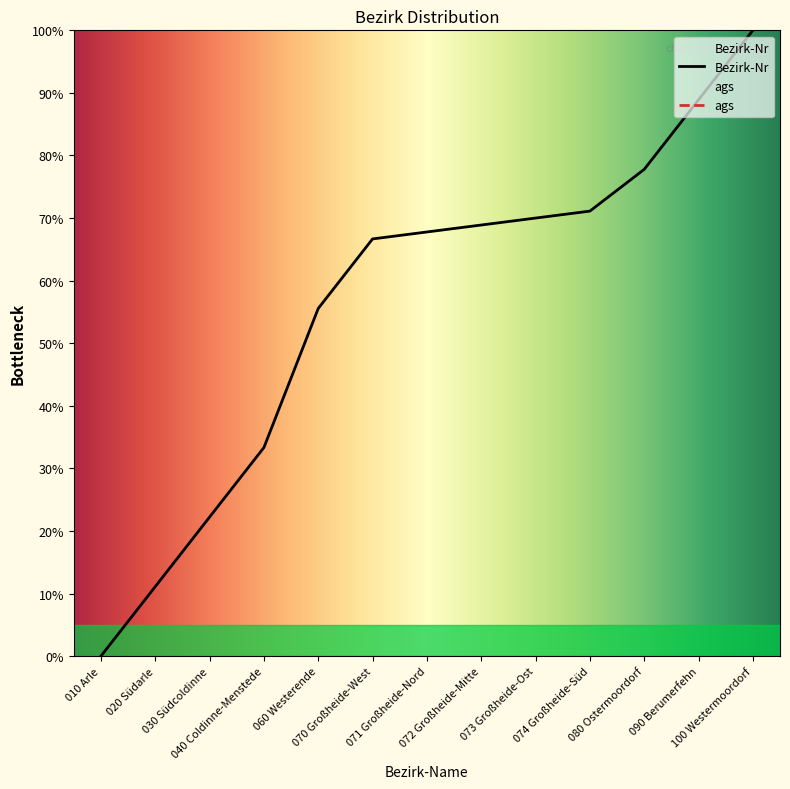

What is the label of the 13th point from the right?

010 Arle